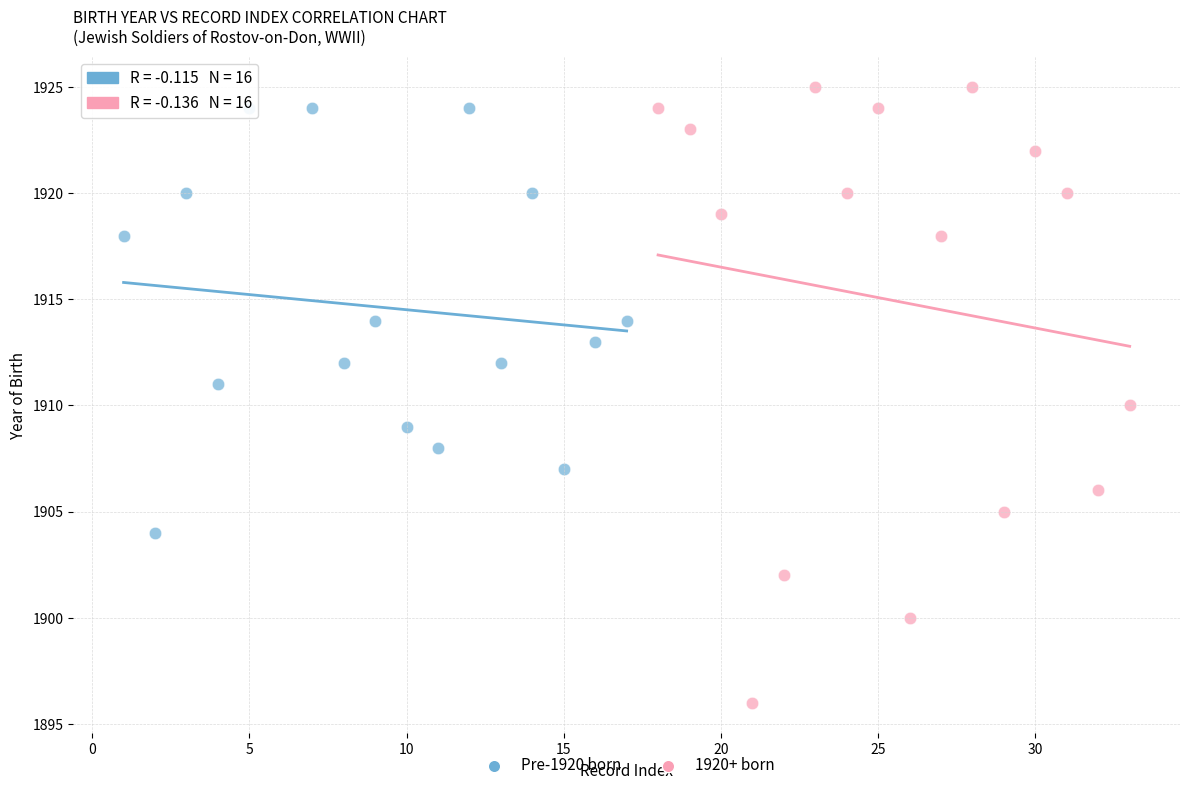

Which series has the widest spread of Y values?

1920+ born